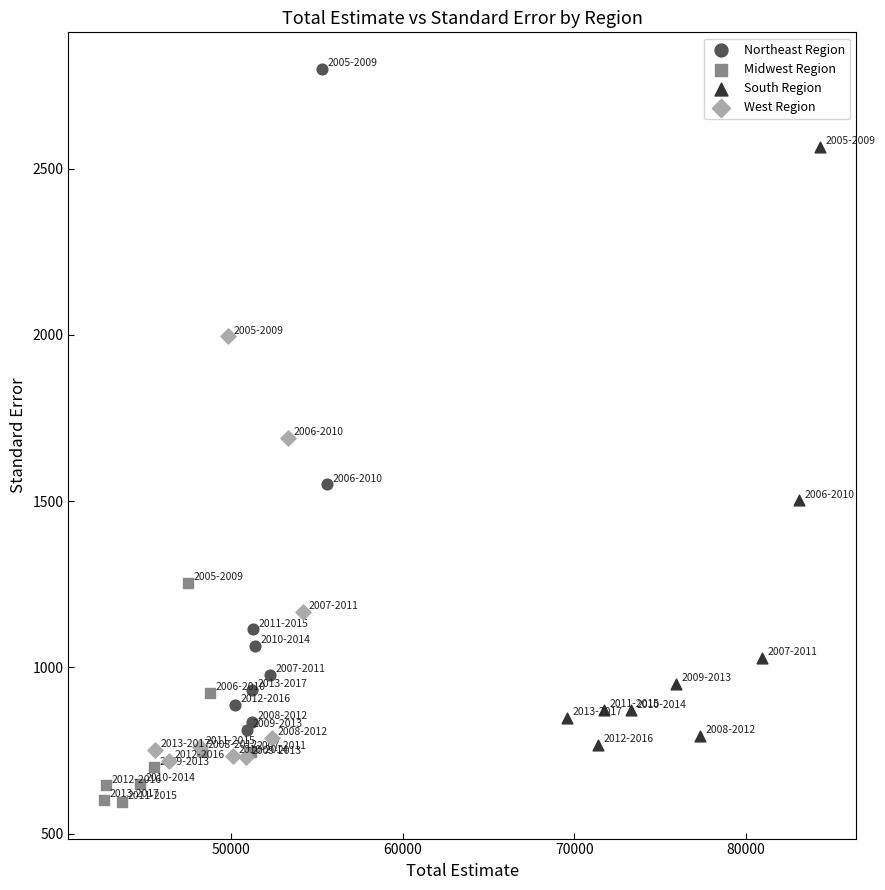

Which series has the widest spread of Y values?

Northeast Region